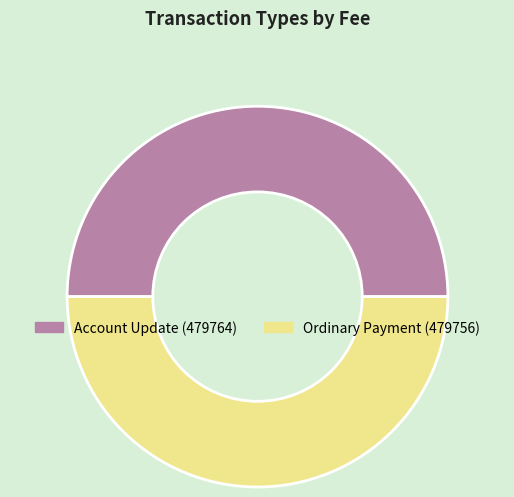

Is it true that Account Update (479764) is 50% of the pie?

True